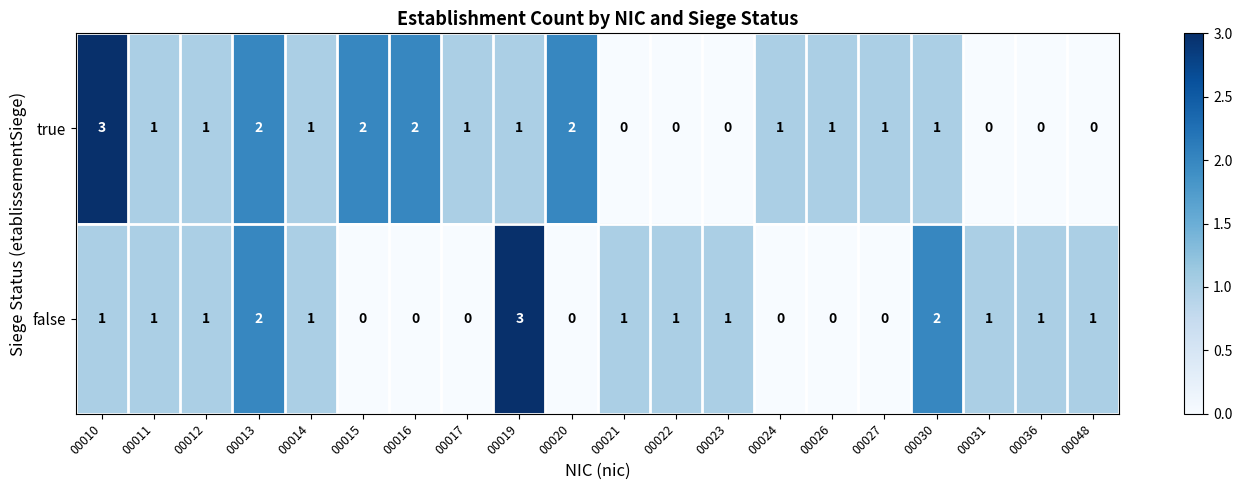

At 00036, list the series in order from largest to smallest.

false, true